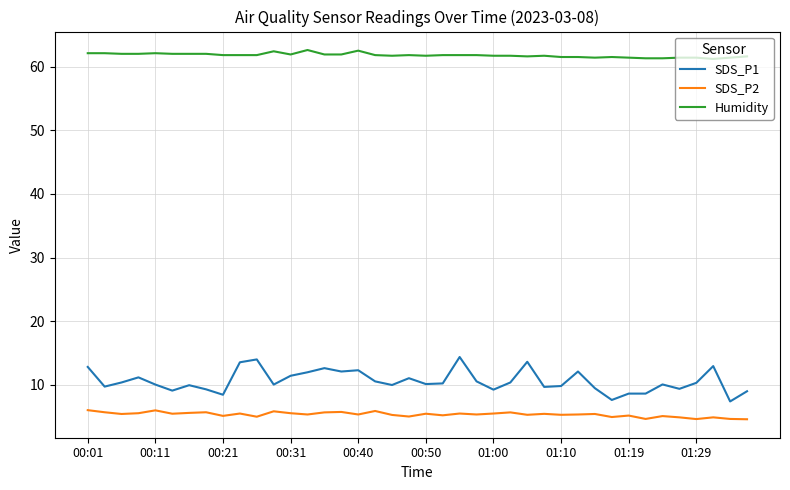

True or false: SDS_P2 and SDS_P1 cross at least once.

False